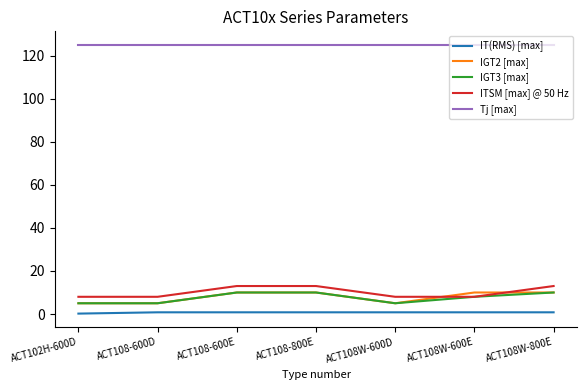

What is the highest value of the ITSM [max] @ 50 Hz series?

13.0